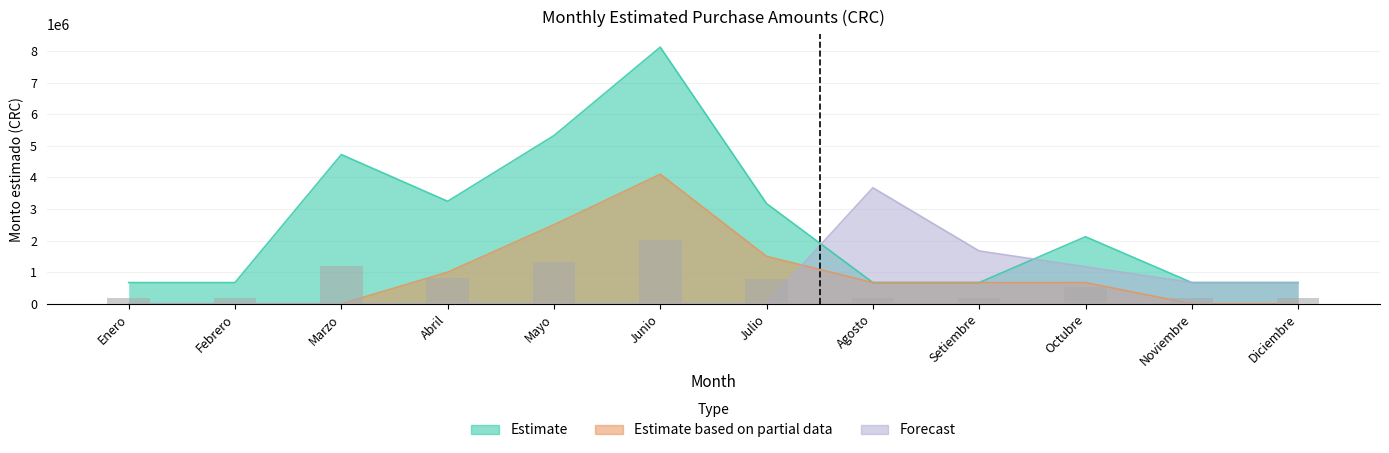

Where does the Estimate based on partial data series first go above 670833?

Abril